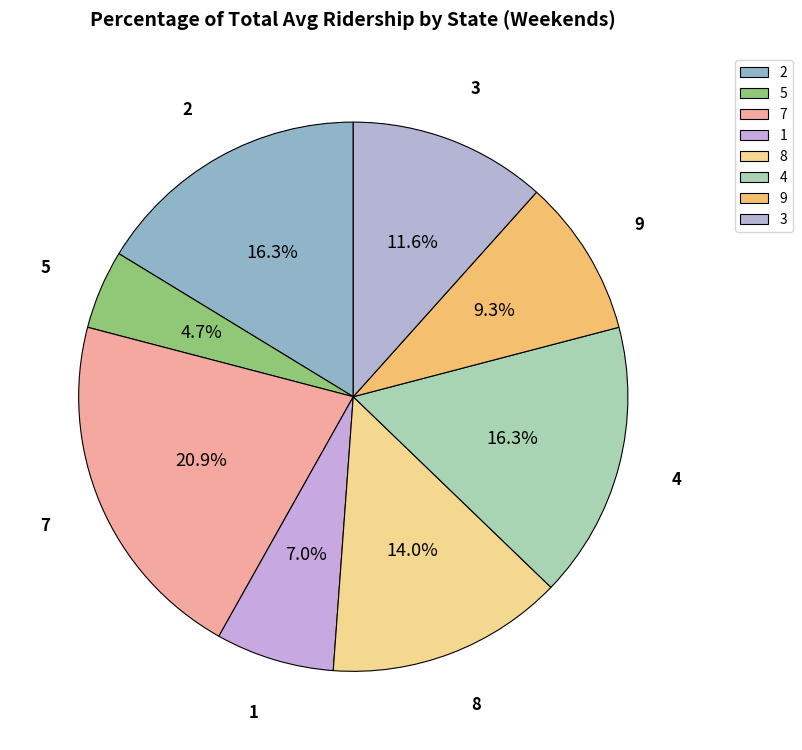

Count the number of slices in the pie.

8